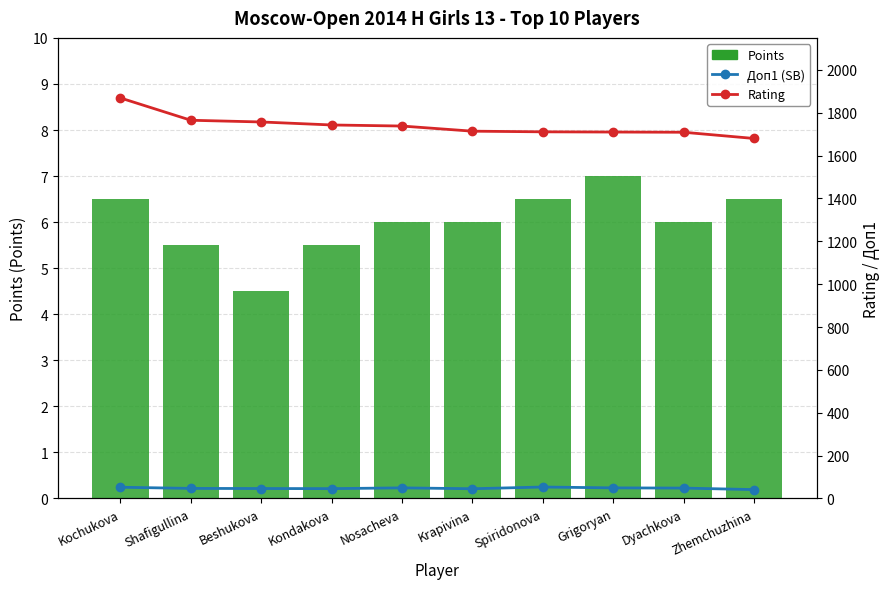

The Rating series shows 842.9 at Spiridonova. True or false?

False